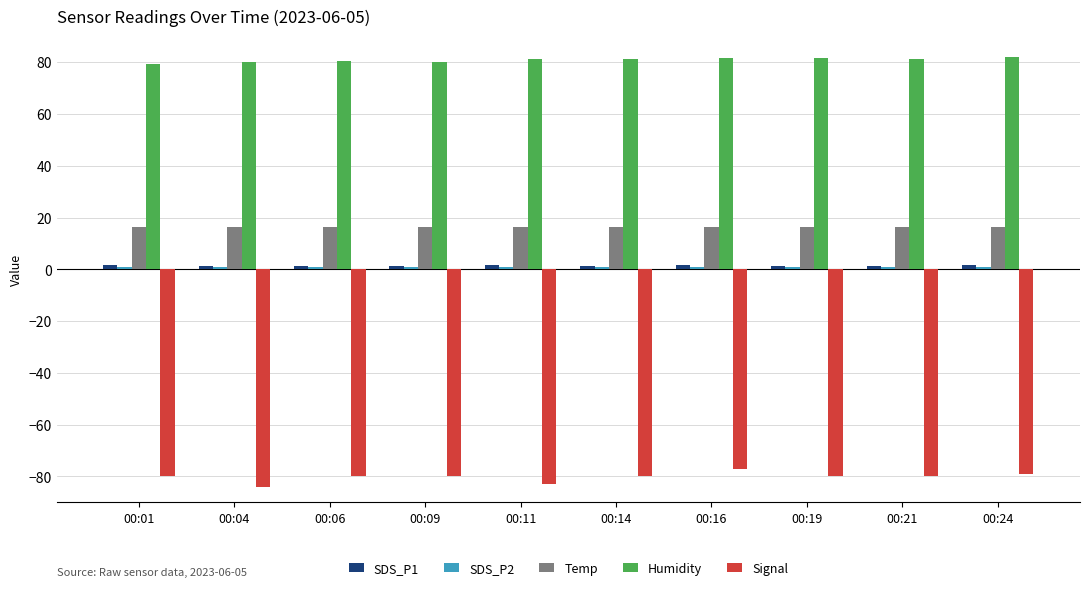

How many data points does each series have?

10